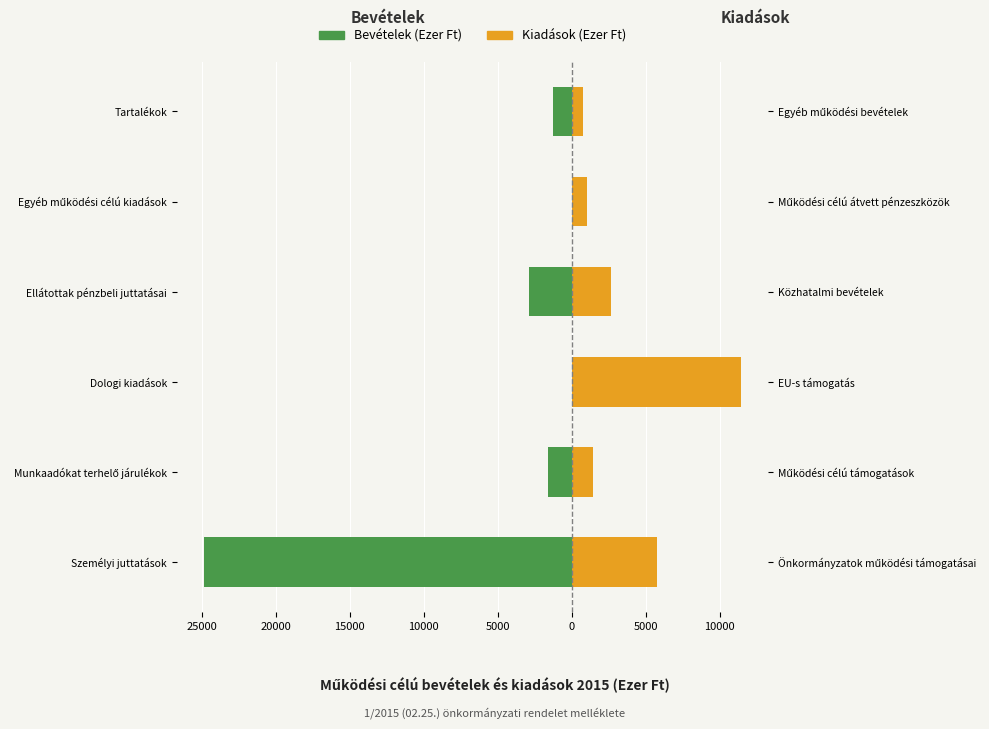

List the series in order of their peak value, lowest first.

Bevételek (Ezer Ft), Kiadások (Ezer Ft)